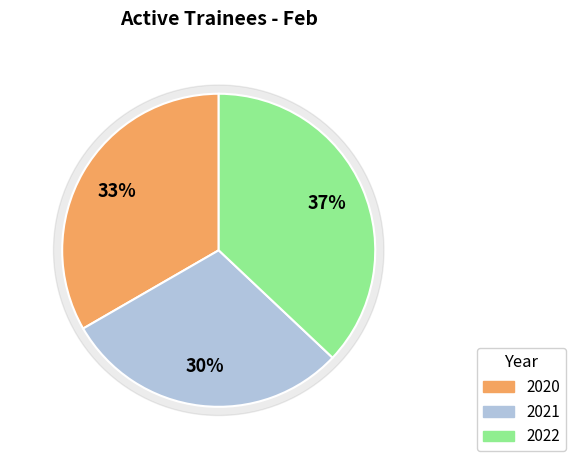

To the nearest percent, what is the combined percentage of 2021 and 2022?

67%